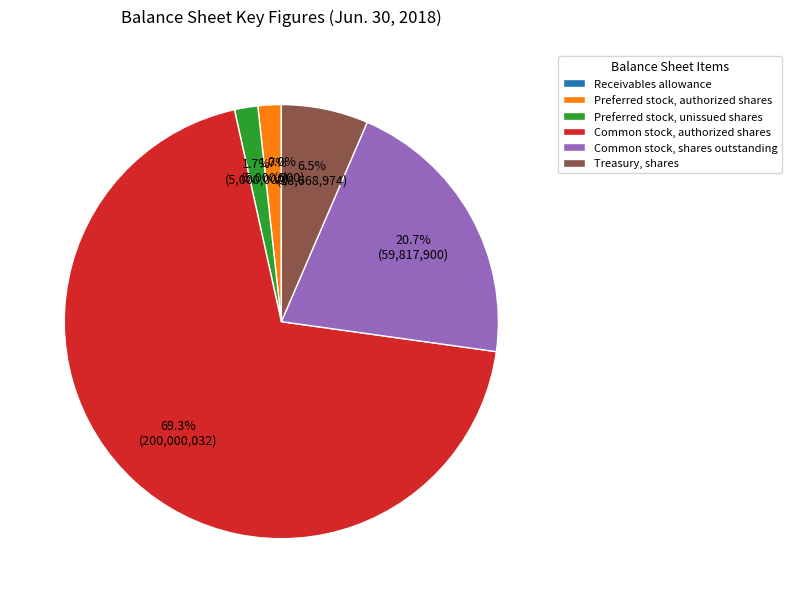

Do Preferred stock, unissued shares and Common stock, shares outstanding together represent more than half of the pie?

No